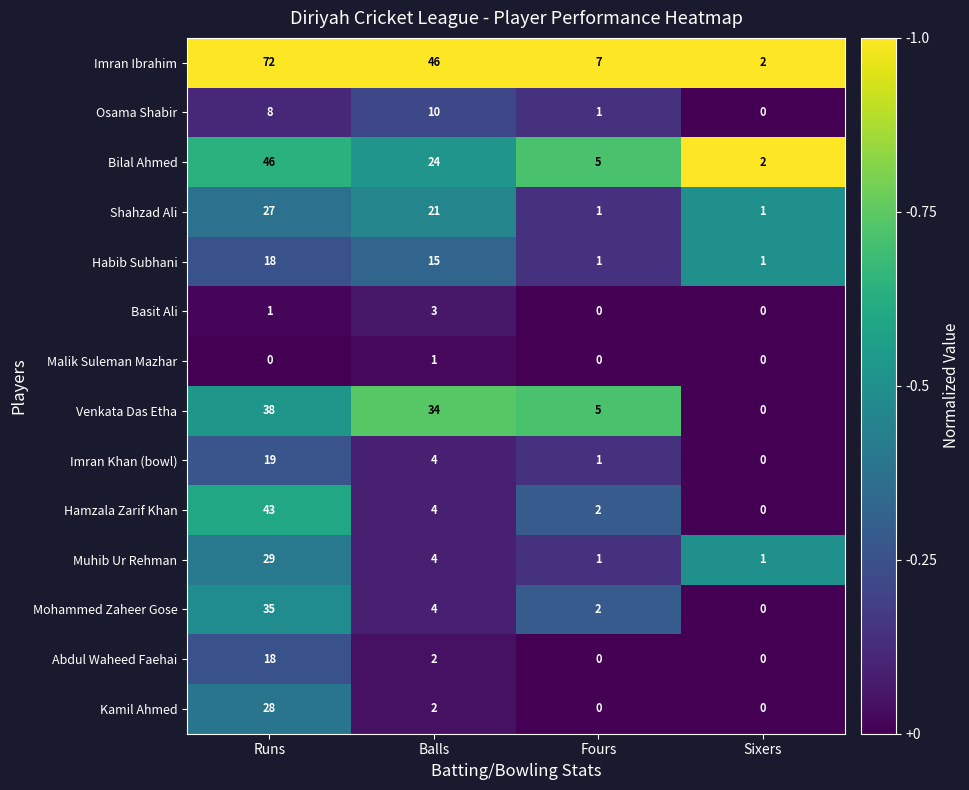

At which label does Imran Khan (bowl) first exceed 4?

Runs